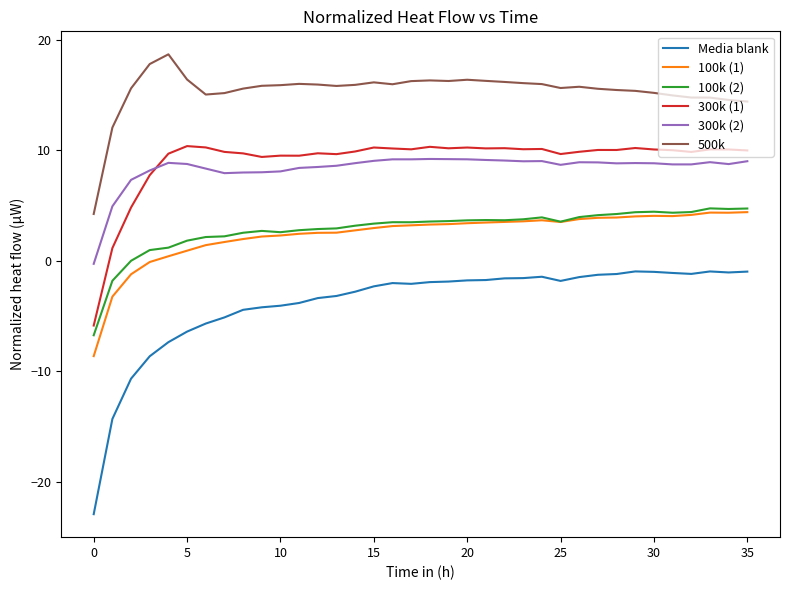

True or false: Media blank and 500k intersect in this chart.

False